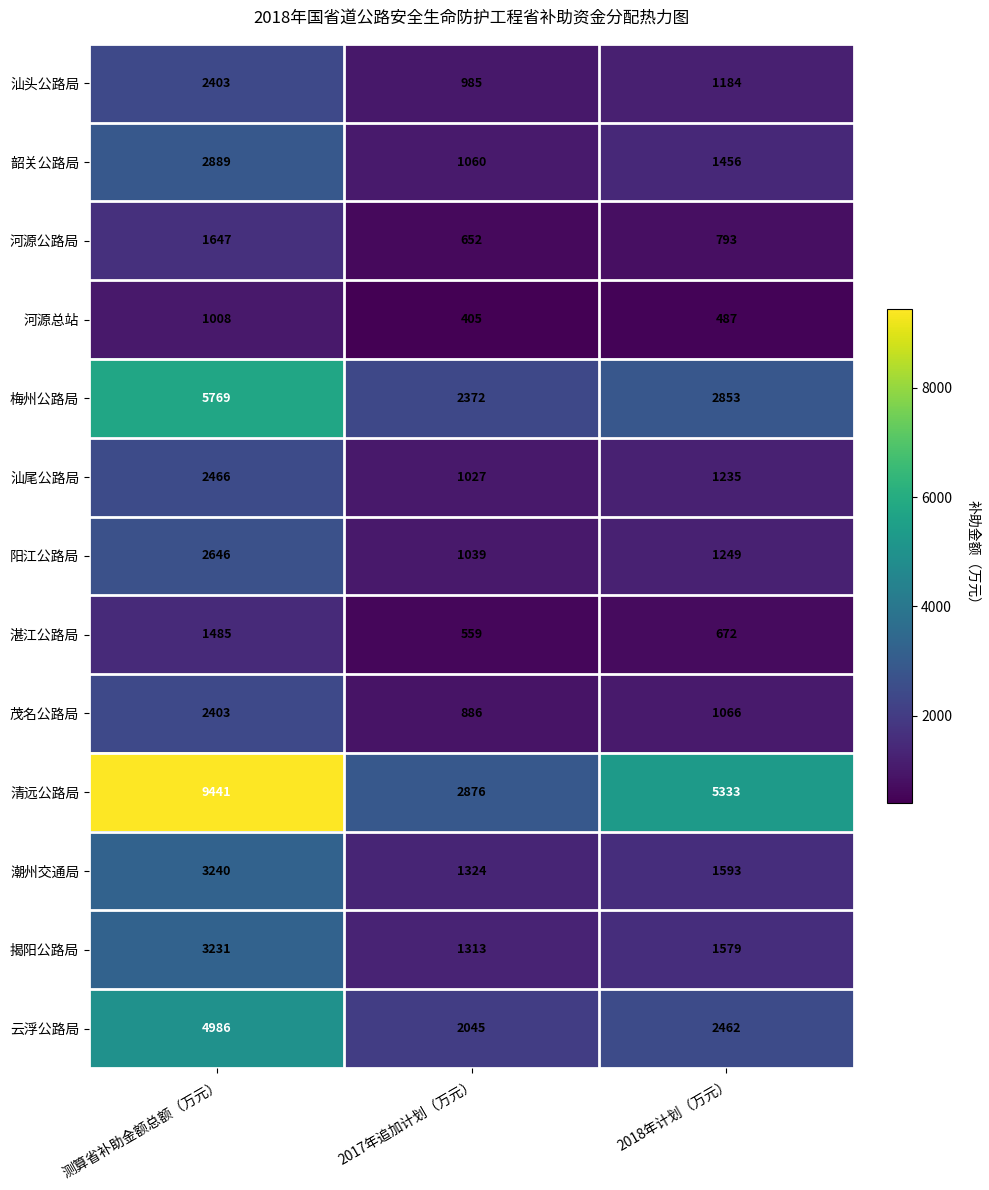

Where is 揭阳公路局 nearest to the value 2272?

2018年计划（万元）